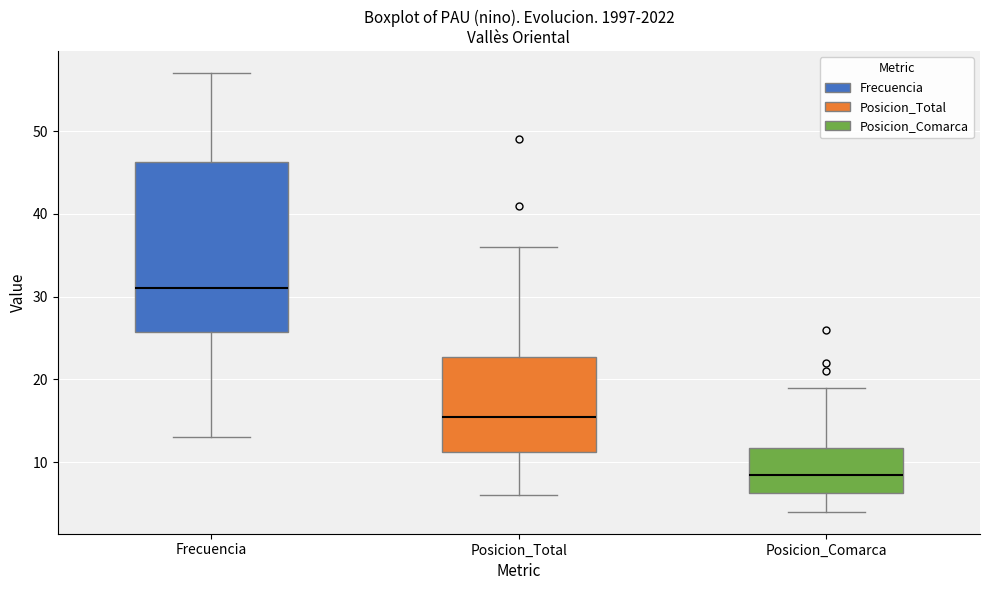

Which box's median line is the highest?

Frecuencia